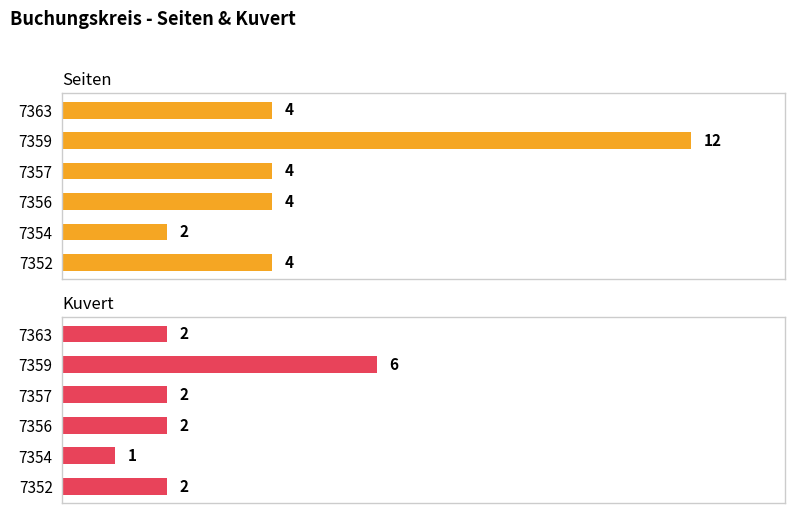

Read the Seiten value at 7356, to the nearest 5.

5